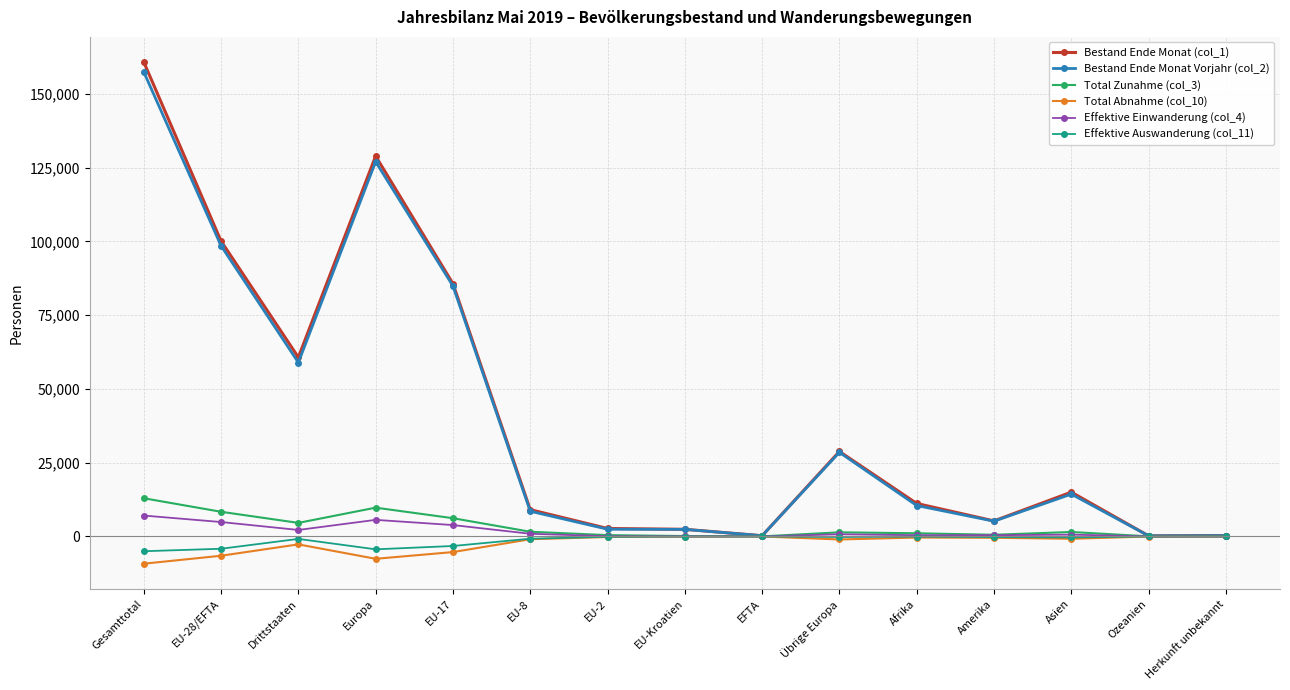

At which category does Effektive Einwanderung (col_4) reach its first local valley?

Drittstaaten